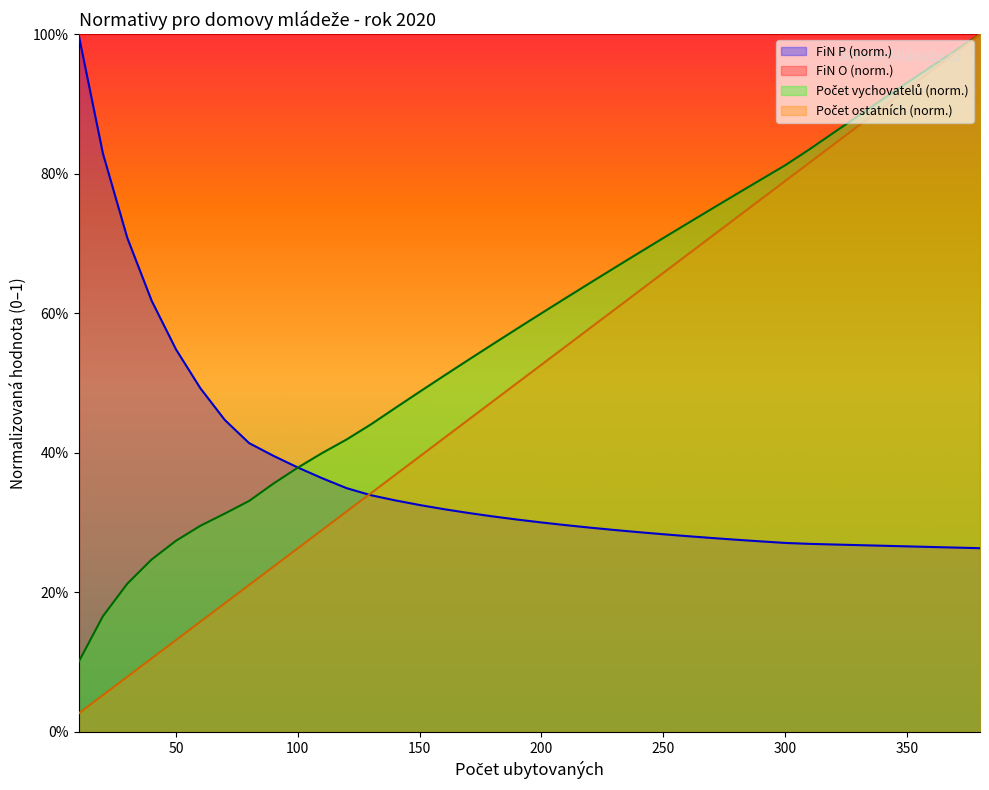

What is the difference between the maximum and minimum values in the Počet ostatních series?

1.0